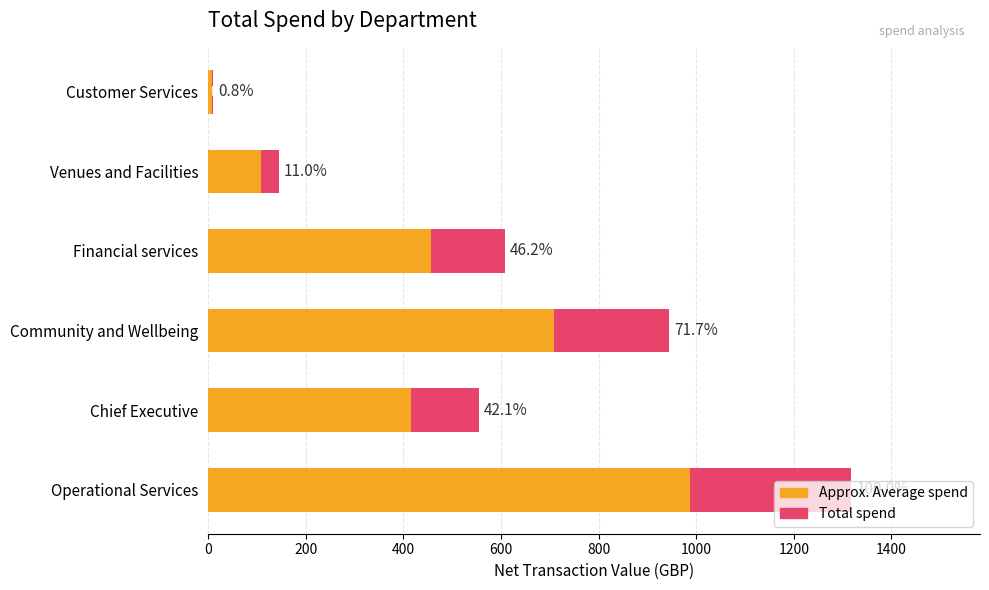

List the series in order of their overall mean, lowest first.

Avg spend, Total spend